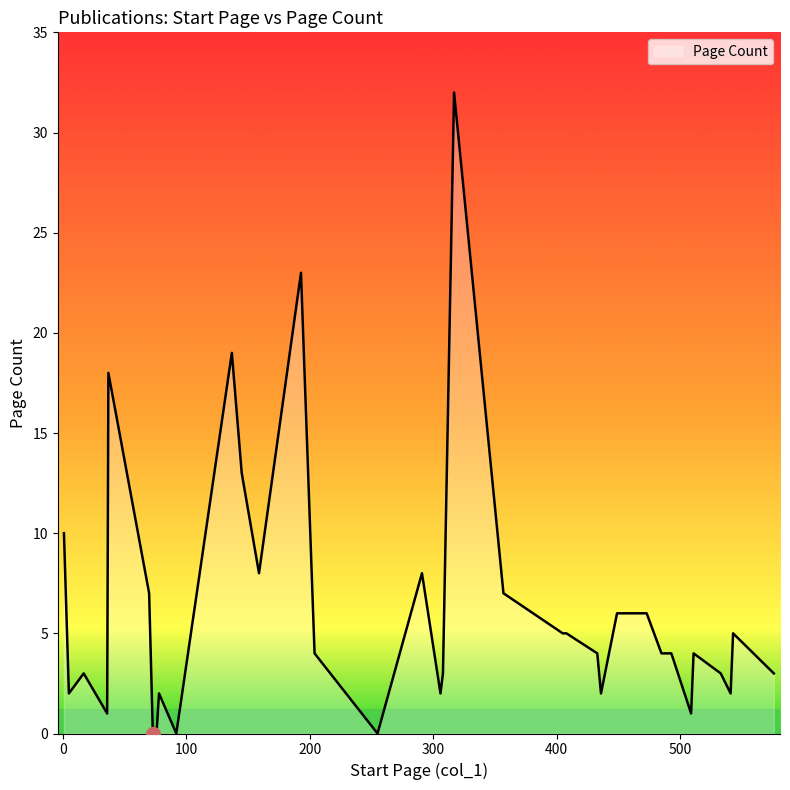

Rank the categories by value from highest to lowest.

317, 193, 137, 37, 145, 1, 159, 291, 357, 70, 449, 473, 381, 408, 405, 543, 493, 485, 511, 433, 204, 533, 17, 308, 576, 306, 541, 78, 5, 436, 36, 509, 255, 74, 73, 76, 92, 92